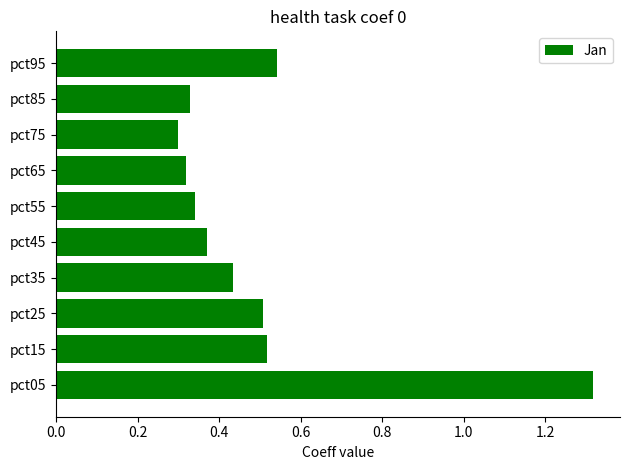

Which category has the highest value across all series?

pct05